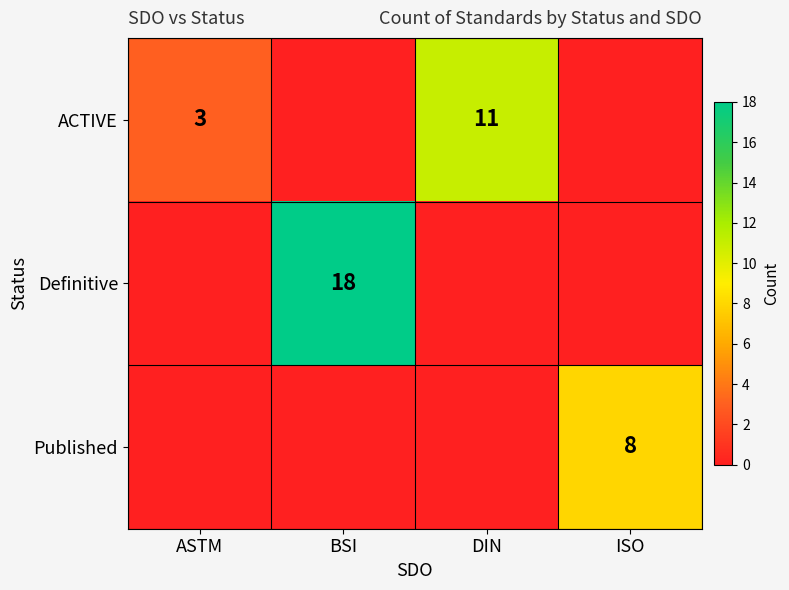

Which label corresponds to the largest value in the chart?

BSI